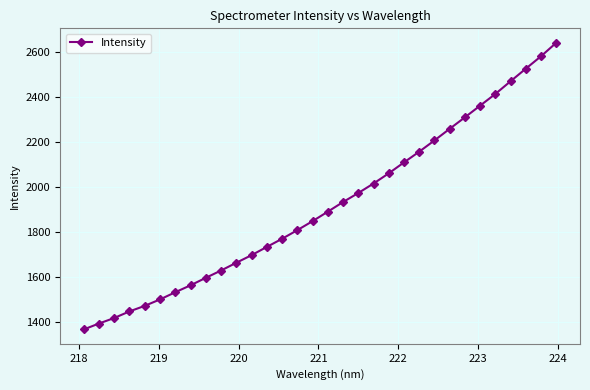

What is the sum of all values?

61337.3